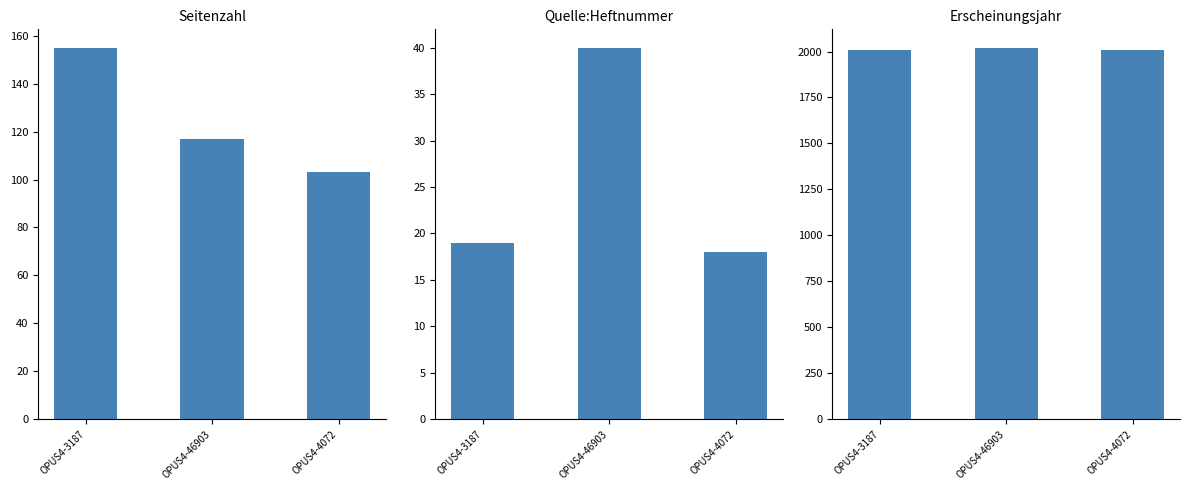

What are all the series names shown in the legend?

Seitenzahl, Quelle:Heftnummer, Erscheinungsjahr